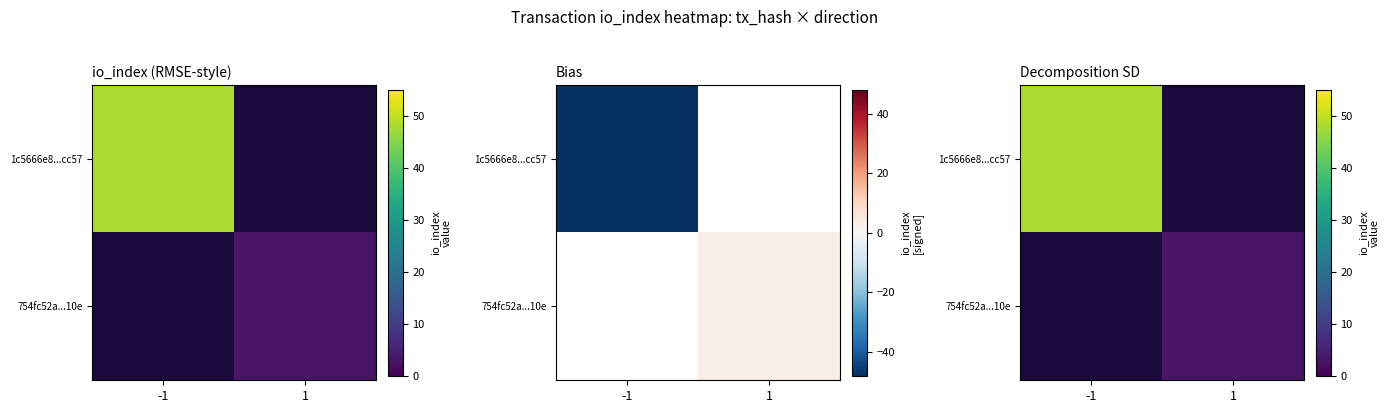

Which label corresponds to the smallest value in the chart?

1